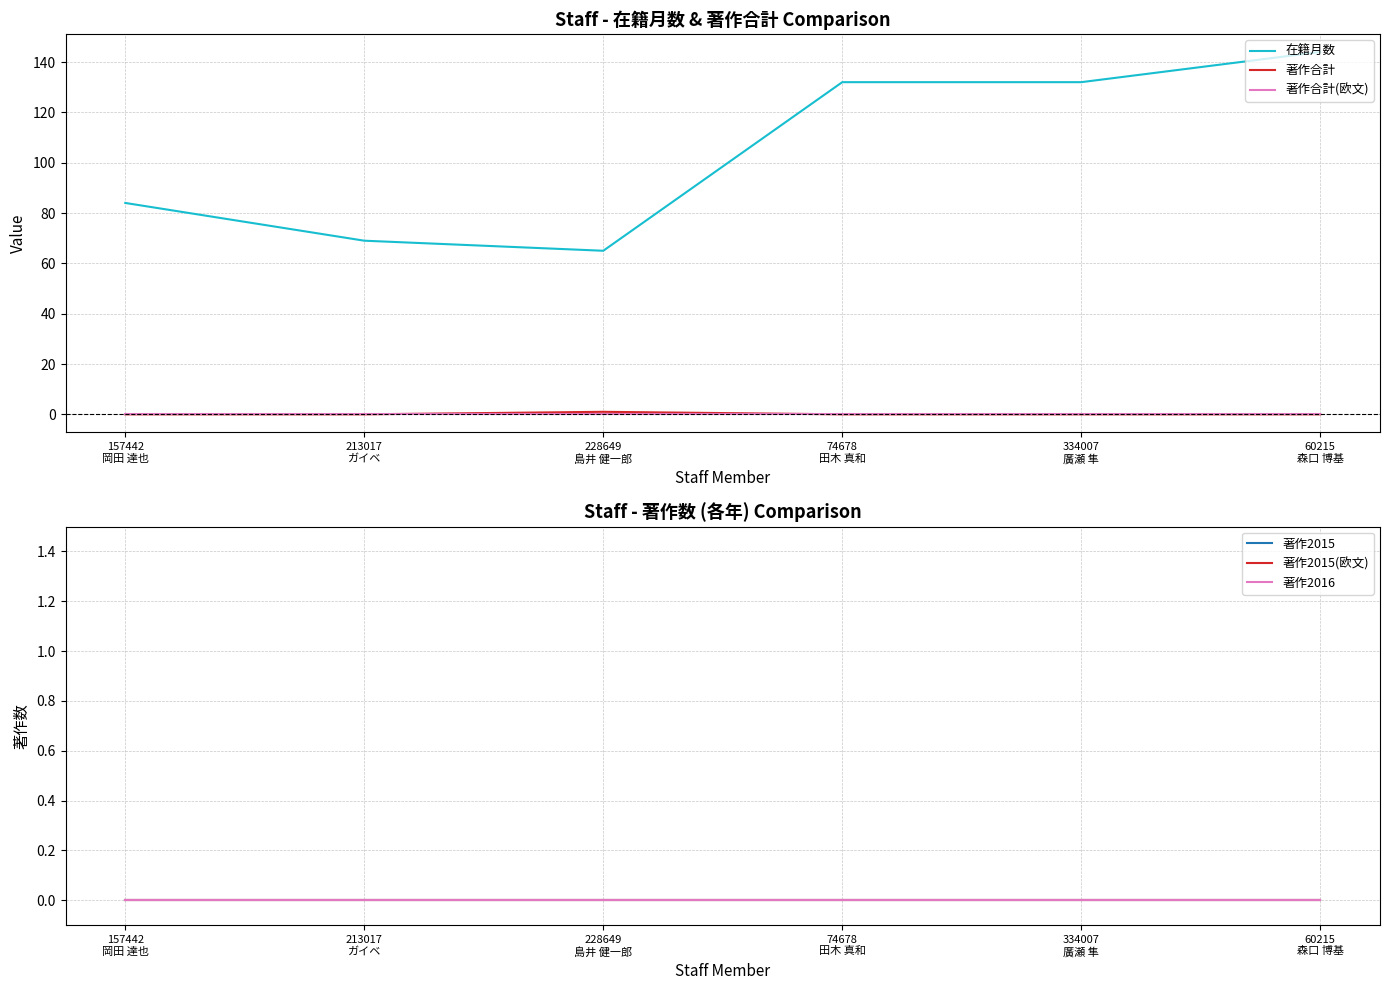

List the series in order of their peak value, highest first.

在籍月数, 著作合計, 著作合計(欧文), 著作2015, 著作2015(欧文), 著作2016